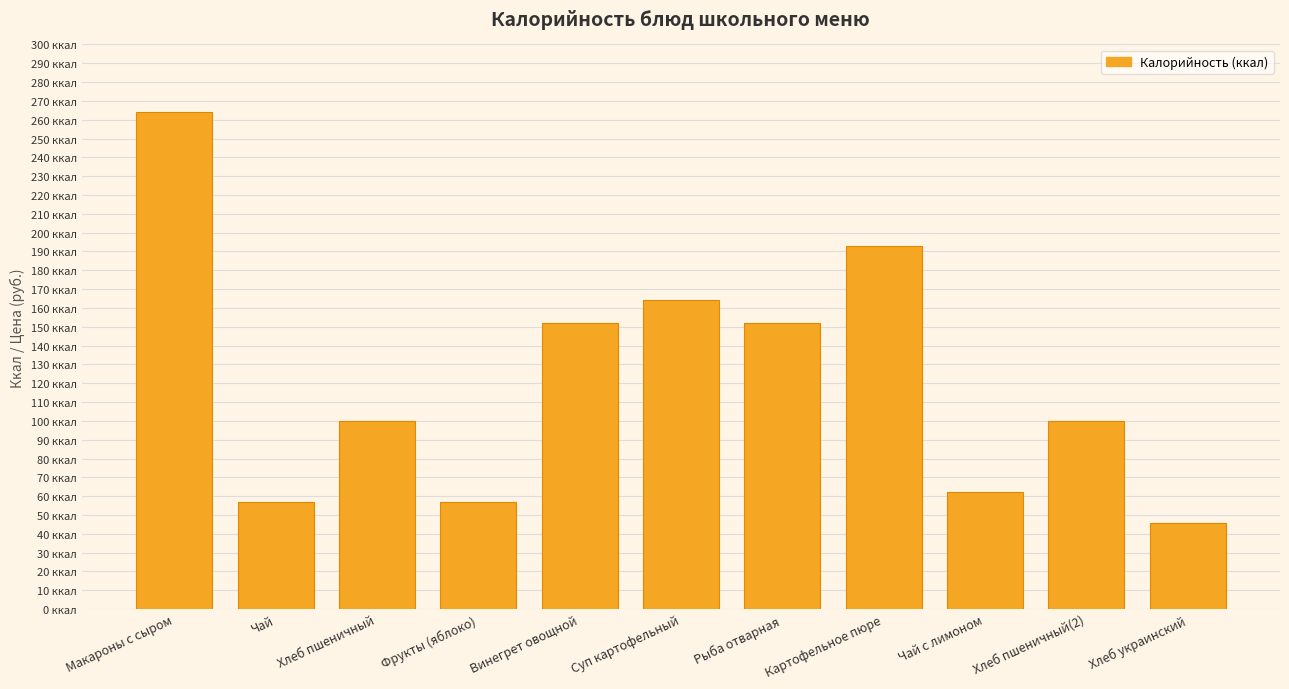

List the labels in order of value, smallest first.

Хлеб украинский, Чай, Фрукты (яблоко), Чай с лимоном, Хлеб пшеничный, Хлеб пшеничный(2), Винегрет овощной, Рыба отварная, Суп картофельный, Картофельное пюре, Макароны с сыром